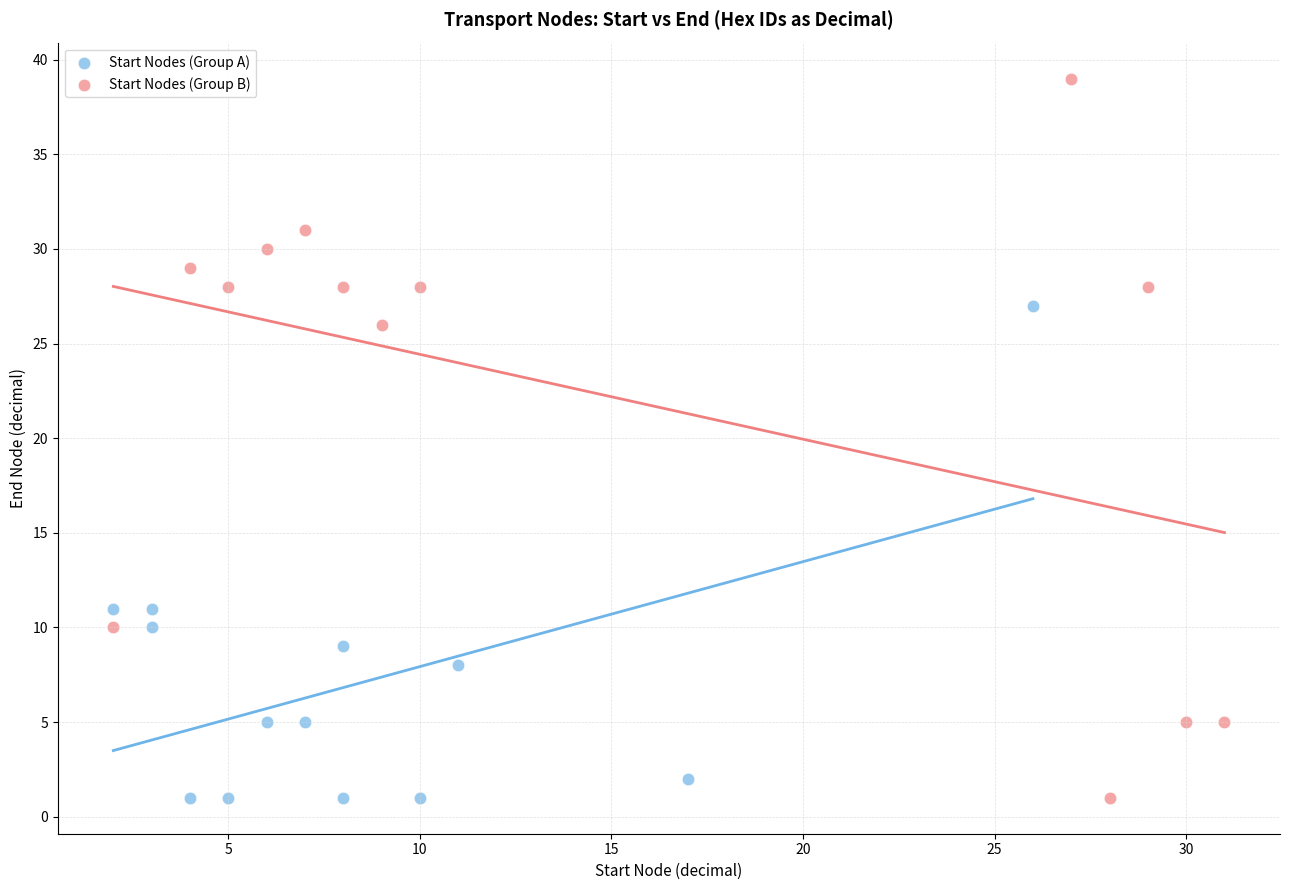

What are all the series names shown in the legend?

Start Nodes (Group A), Start Nodes (Group B)